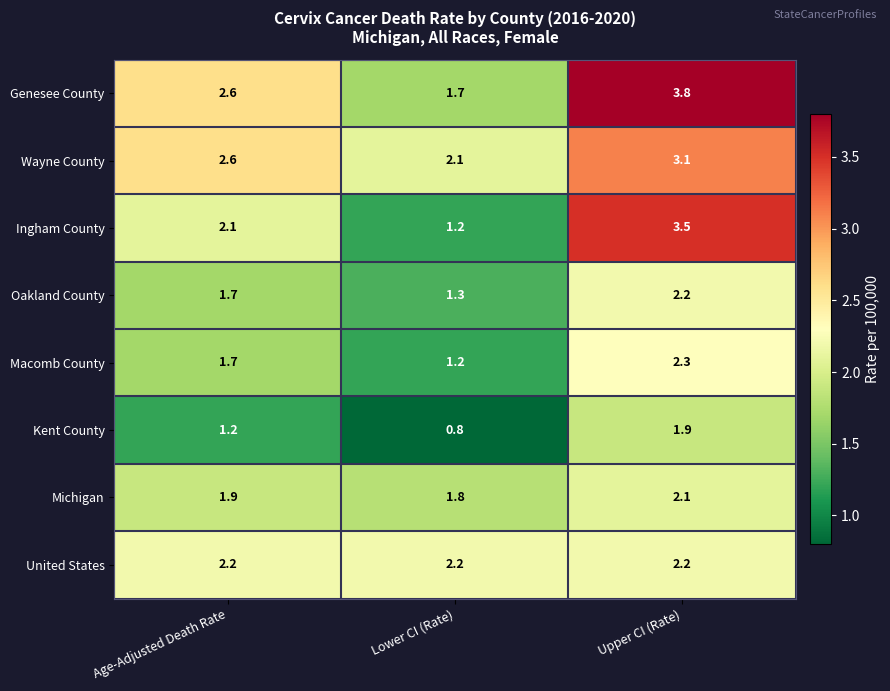

Which series has the largest total across all categories?

Genesee County